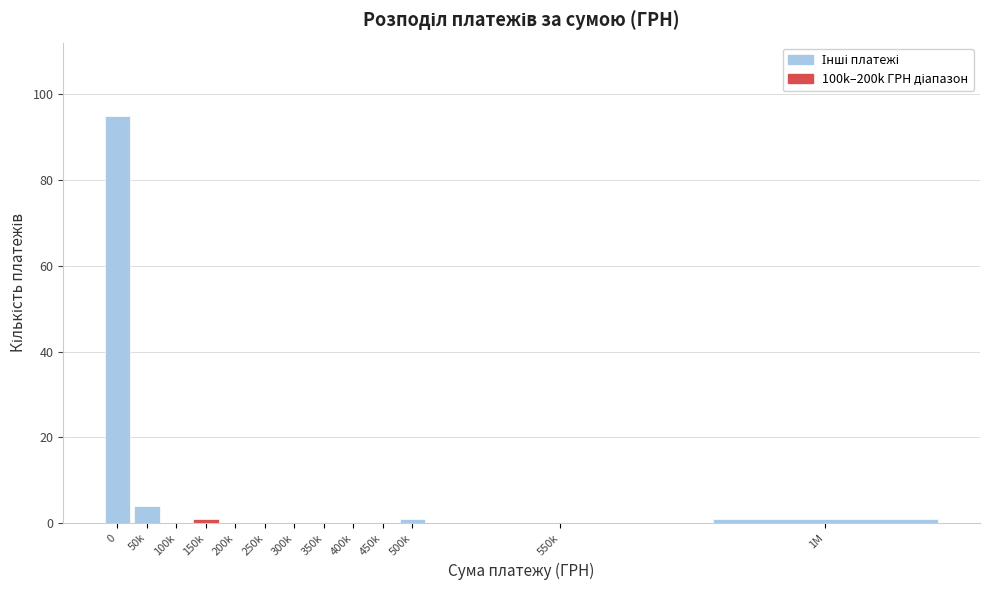

Reading left to right, list all the values displayed in this chart.

0=95	50k=4	100k=0	150k=1	200k=0	250k=0	300k=0	350k=0	400k=0	450k=0	500k=1	550k=0	1M=1